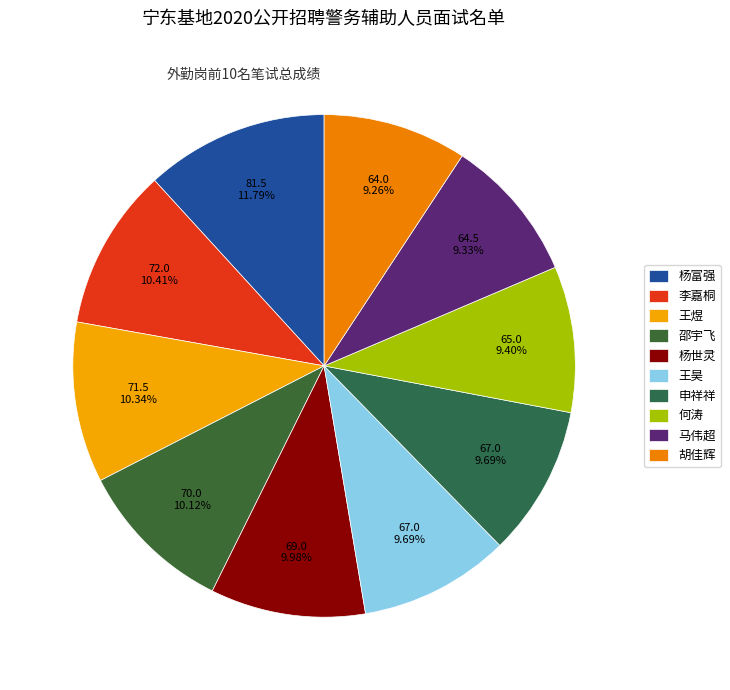

How many segments does this pie chart have?

10